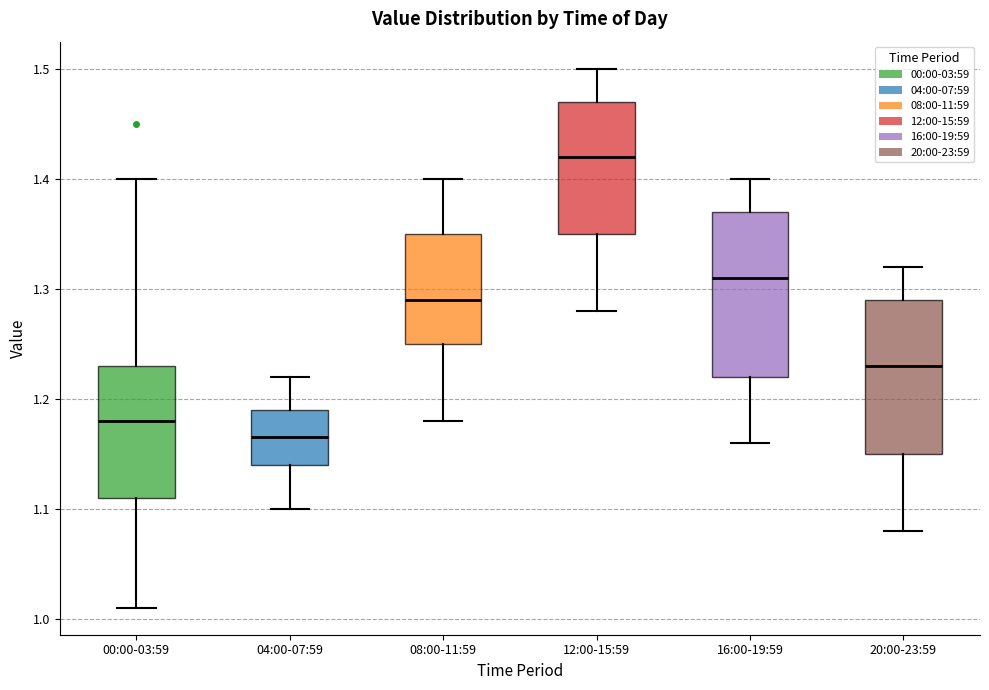

Where is the lower edge of the box for 16:00-19:59 on the y-axis? The values are not printed on the chart, so give them approximately, as read against the axis.

1.22